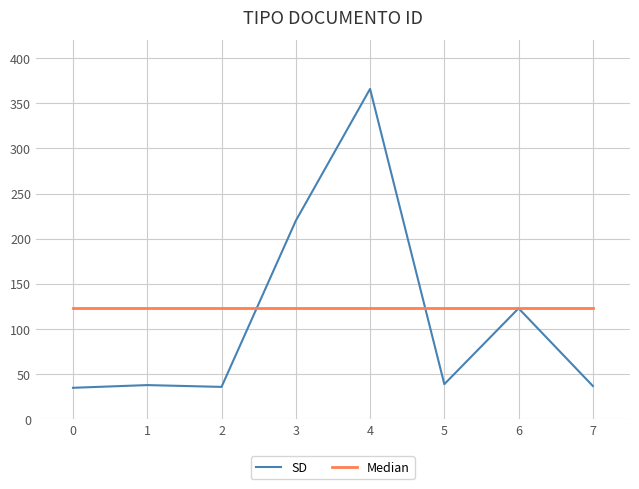

Between 5 and 6, which series saw the biggest shift?

SD